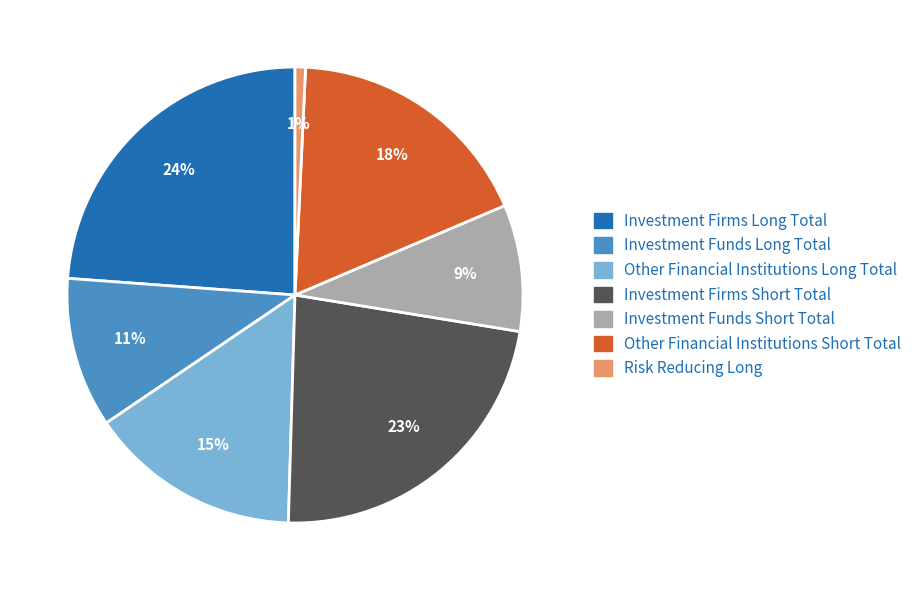

What percentage is the Risk Reducing Long slice, to the nearest percent?

1%